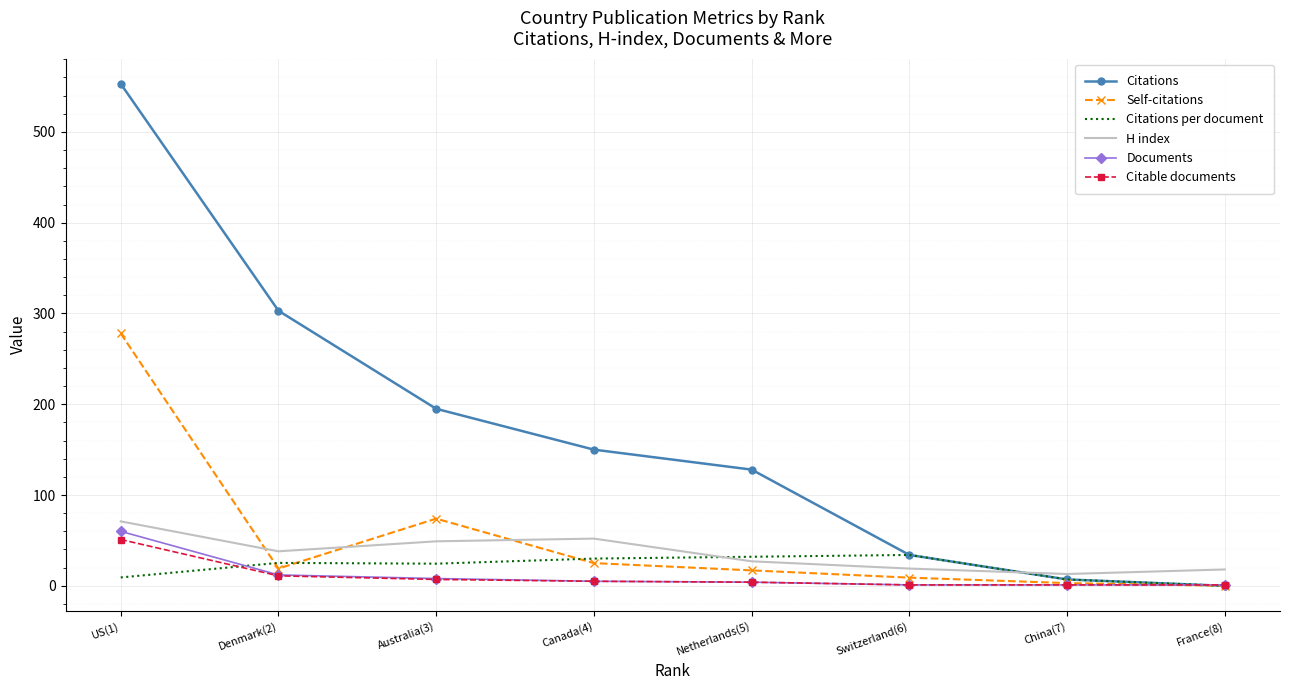

What is the difference between the highest and lowest values at Netherlands(5)?

124.0